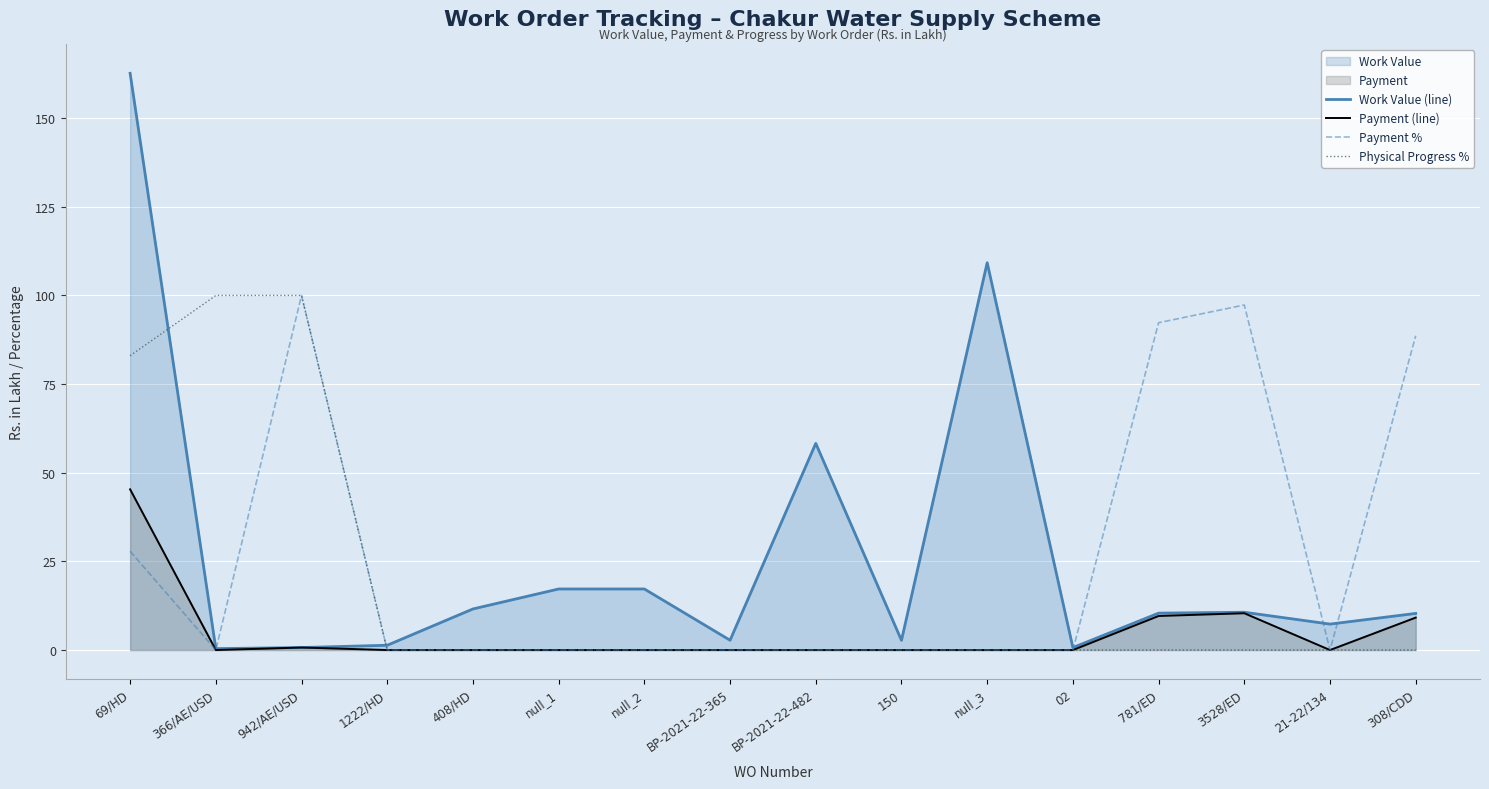

What is the average value of the Physical Progress % series?

17.7